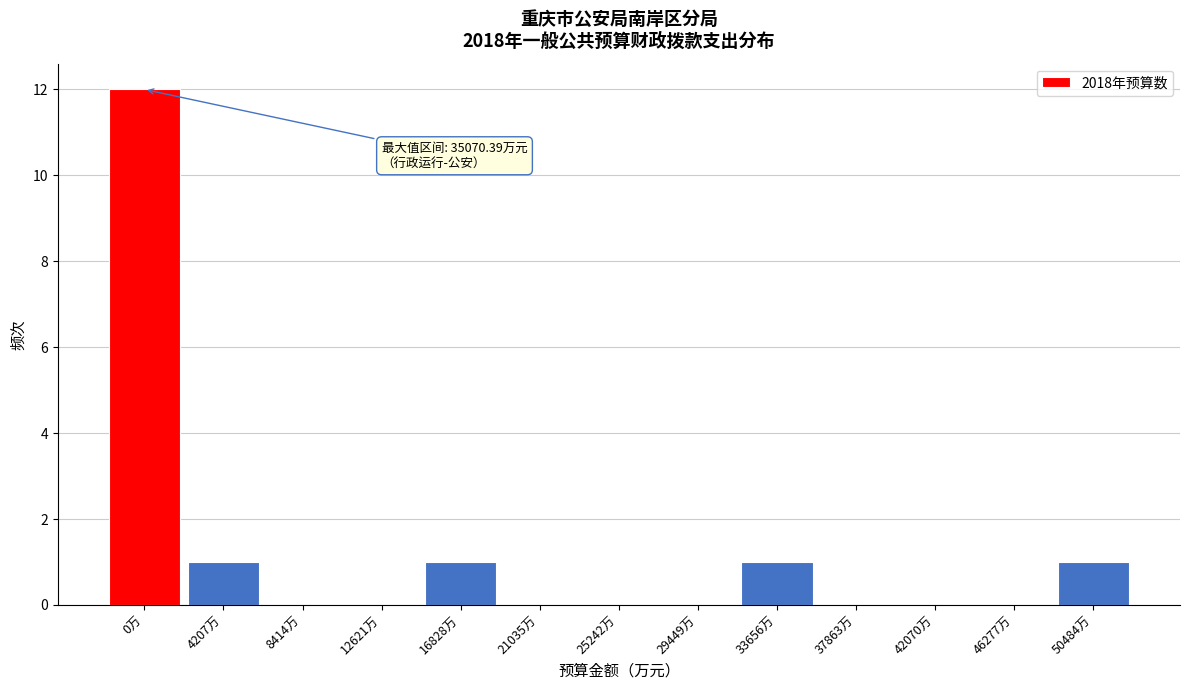

Reading right to left, extract all data points from this chart.

50484万=1	46277万=0	42070万=0	37863万=0	33656万=1	29449万=0	25242万=0	21035万=0	16828万=1	12621万=0	8414万=0	4207万=1	0万=12